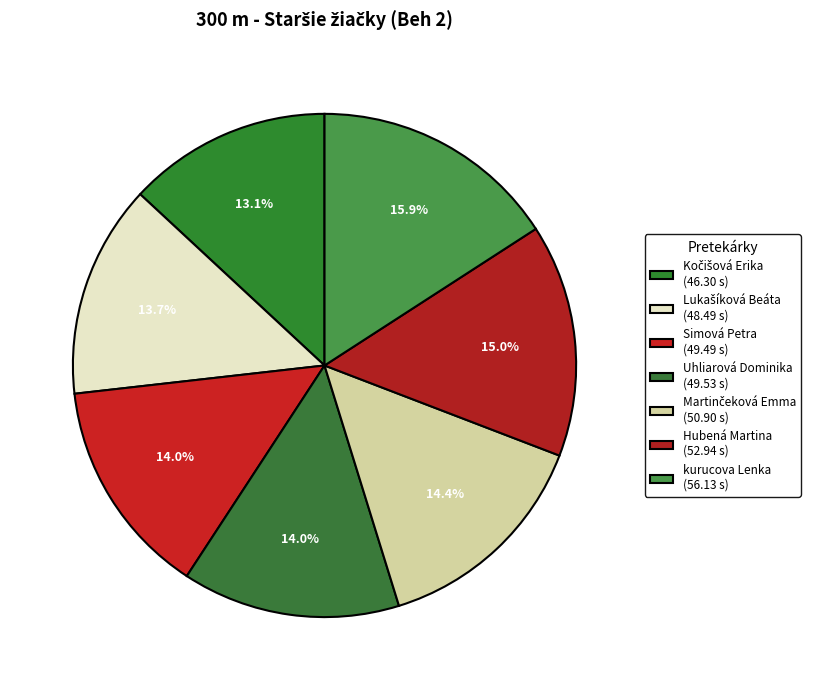

Is it true that Kočišová Erika is 13% of the pie?

True